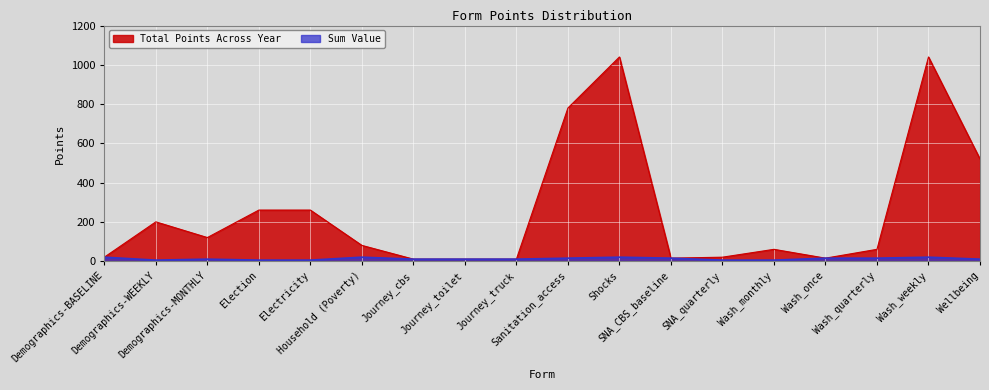

True or false: Total Points Across Year and Sum Value intersect in this chart.

False